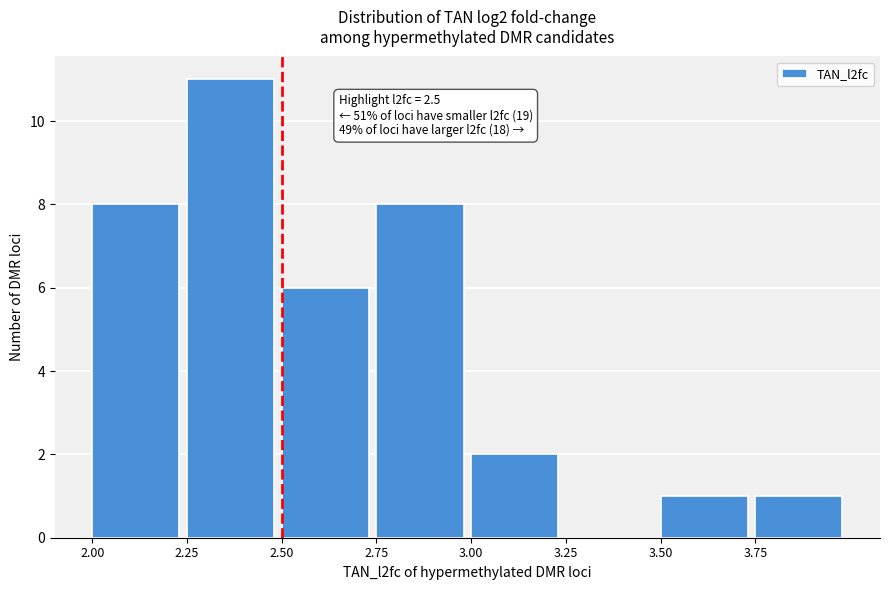

Over which range of the x-axis is the bar tallest?

2.25 to 2.50